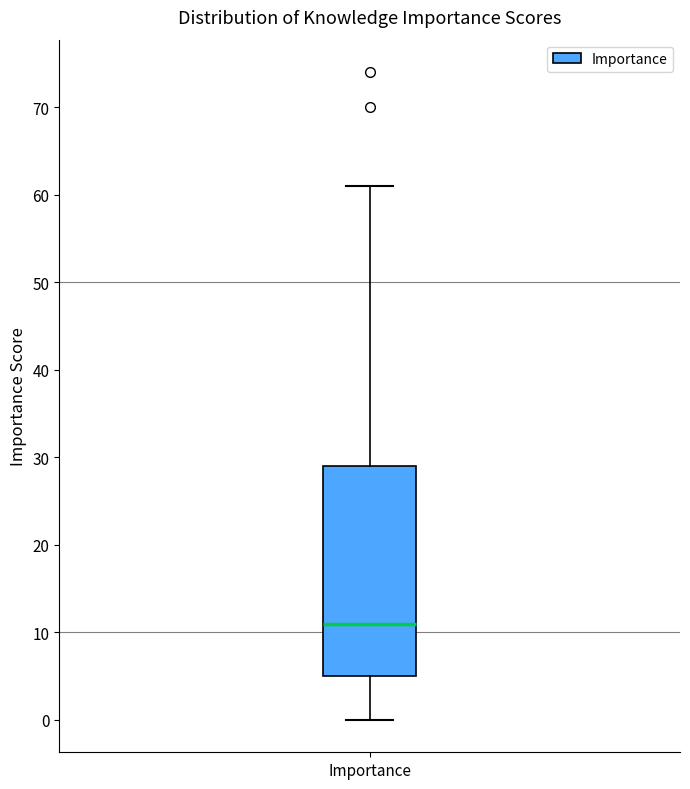

Read this box plot against the y-axis: the position of the median line, the range covered by the box, and the ends of both whiskers. The values are not printed on the chart, so give them approximately, as read against the axis.

median 11, box 5 to 29, whiskers 0 to 61